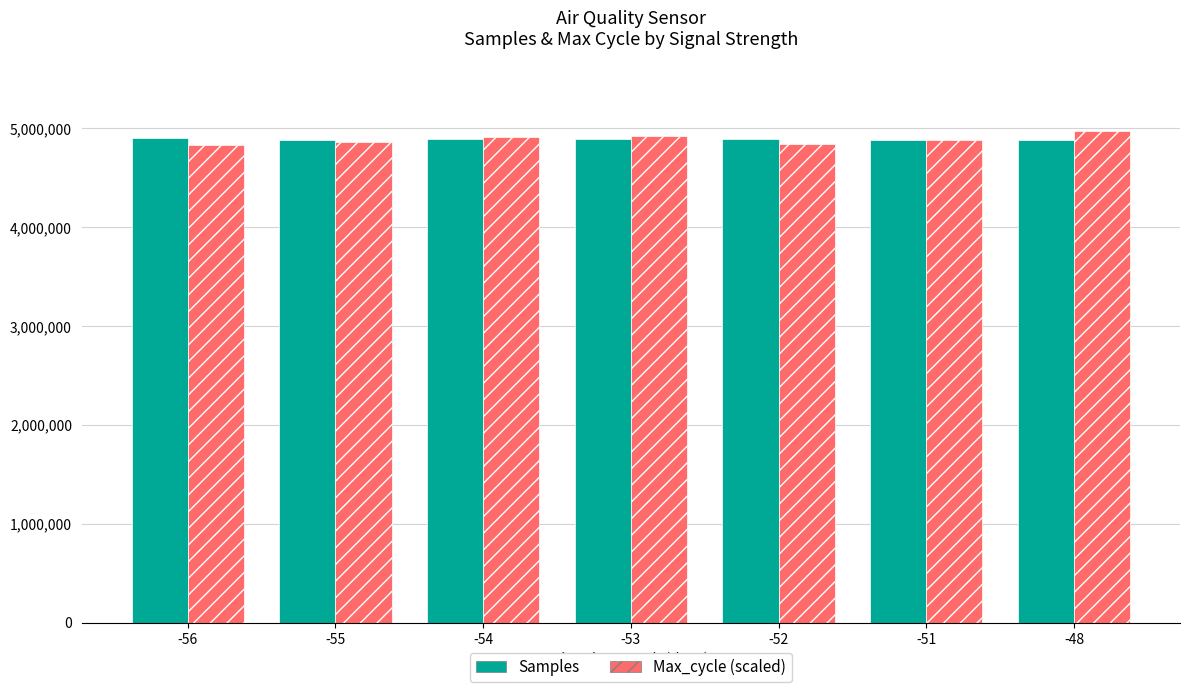

Which label corresponds to the largest value in the chart?

-48